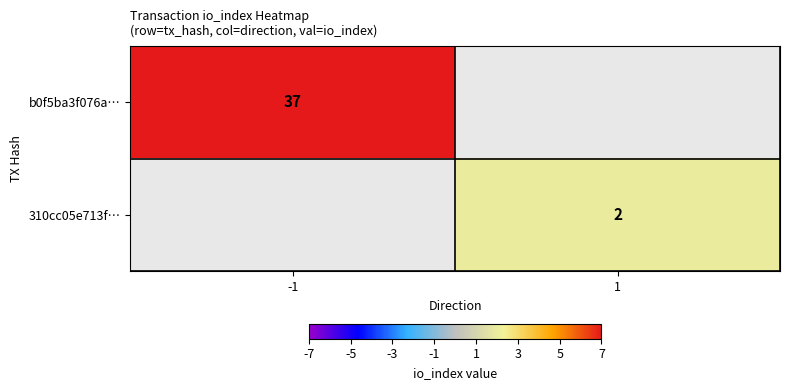

How many series are shown in this chart?

2